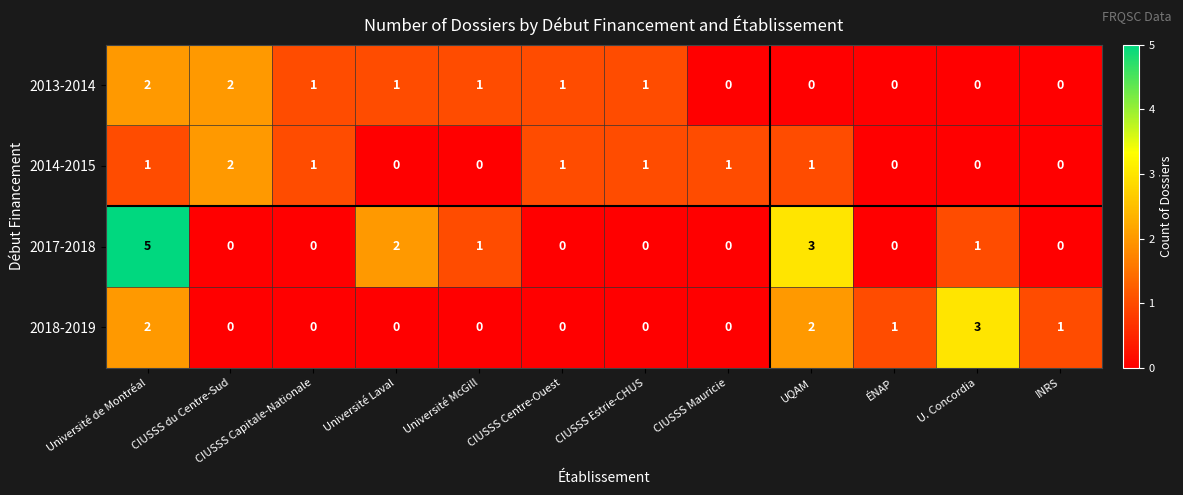

Rank the series at UQAM from highest to lowest value.

2017-2018, 2018-2019, 2014-2015, 2013-2014